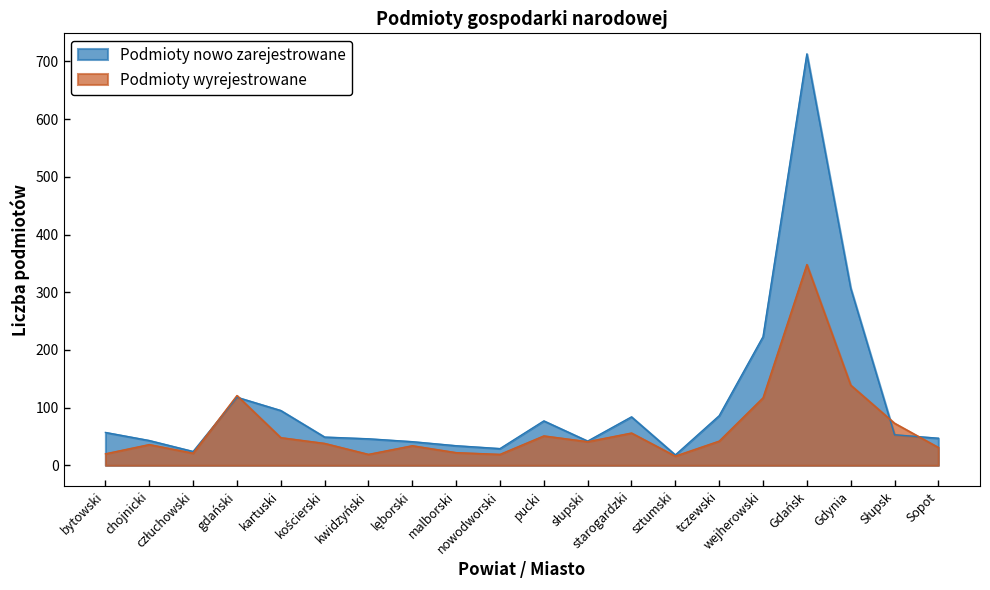

At which category does Podmioty wyrejestrowane reach its first local peak?

chojnicki